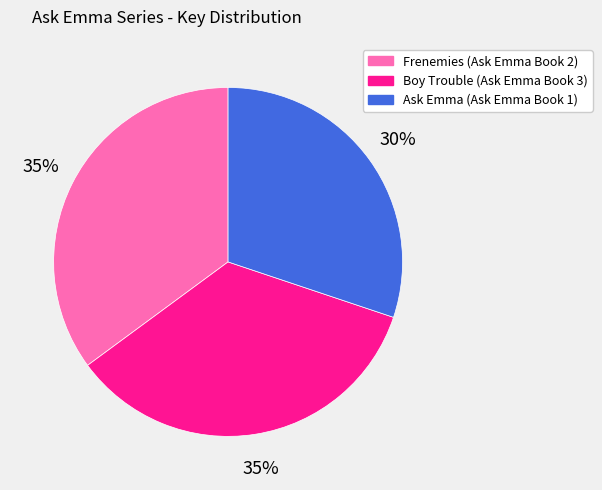

What percentage is the Ask Emma (Ask Emma Book 1) slice, to the nearest percent?

30%